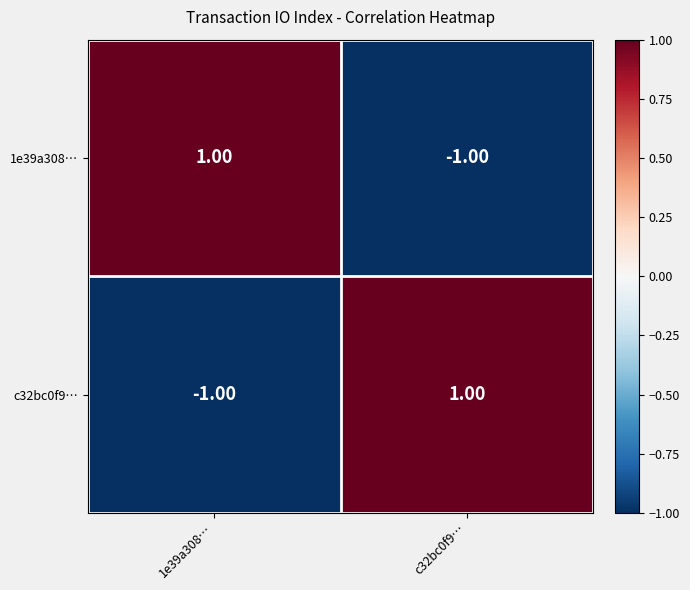

Rank the series at c32bc0f9… from highest to lowest value.

c32bc0f9…, 1e39a308…